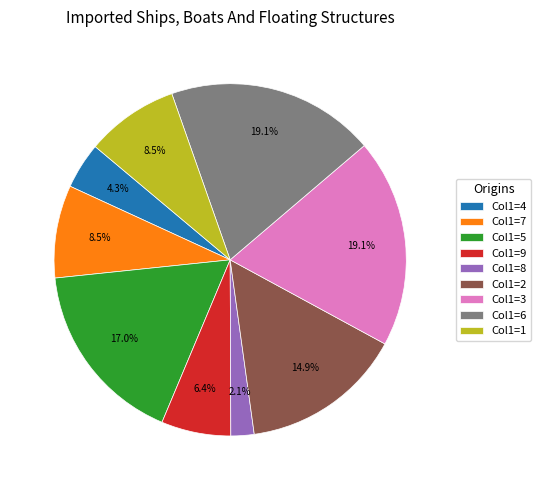

Is Col1=9 the majority of the pie?

No